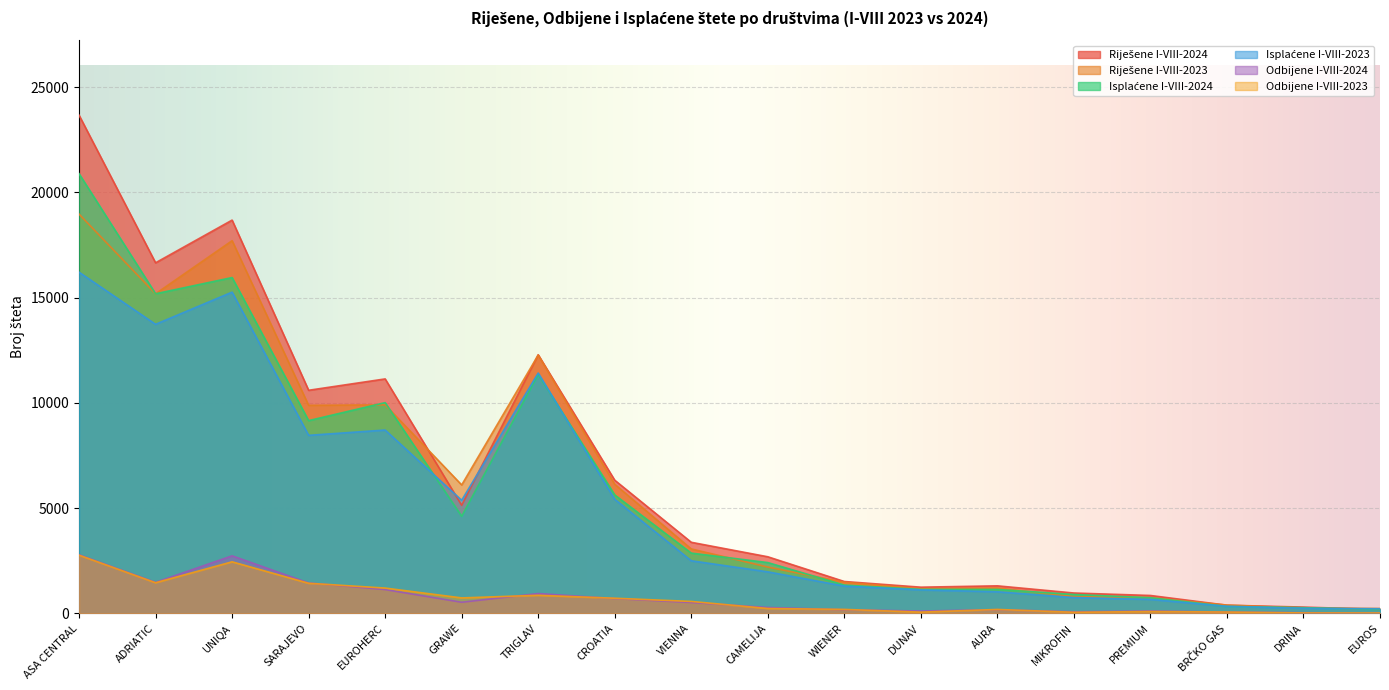

How many series are shown in this chart?

6